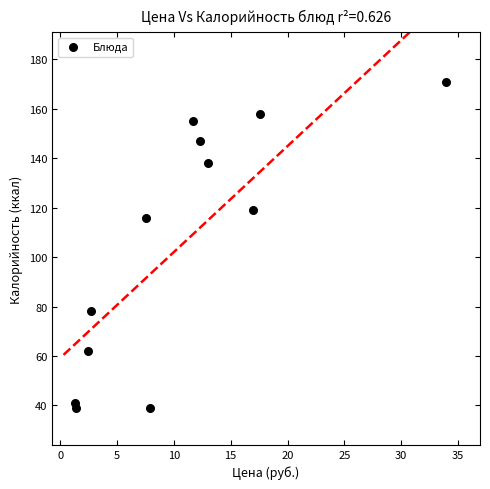

What is the range of Y values (max minus min)?

132